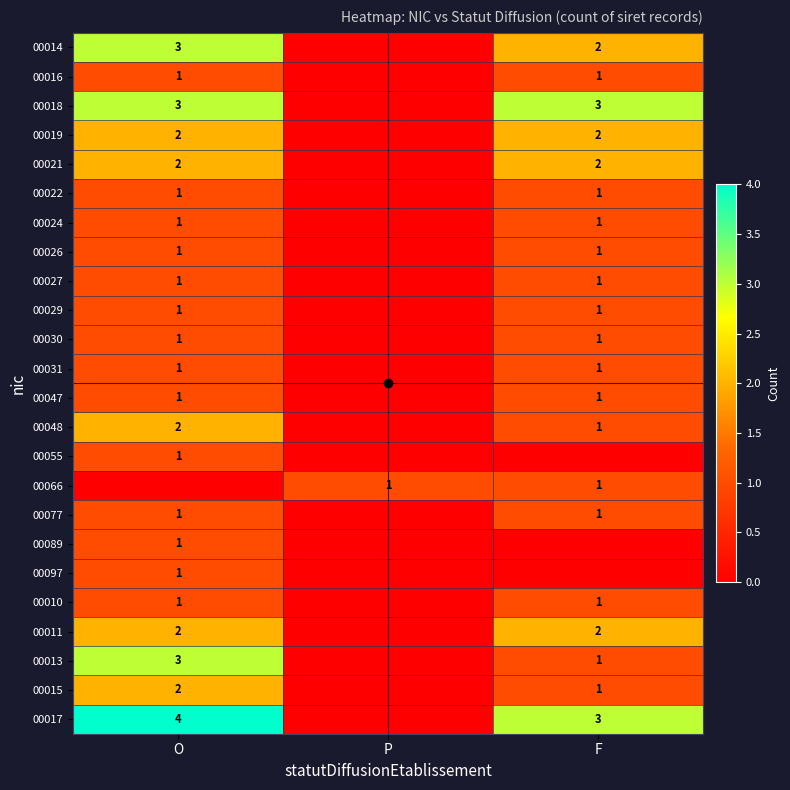

Is the value of 00026 at F greater than the value of 00066 at F?

No